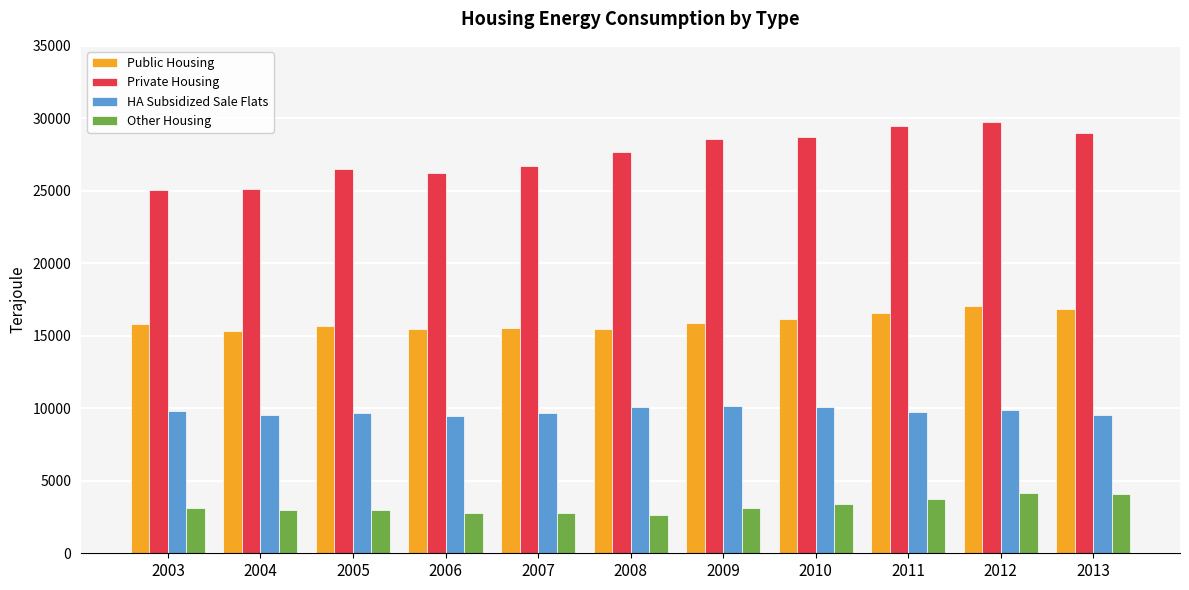

How many bars are there in total?

44